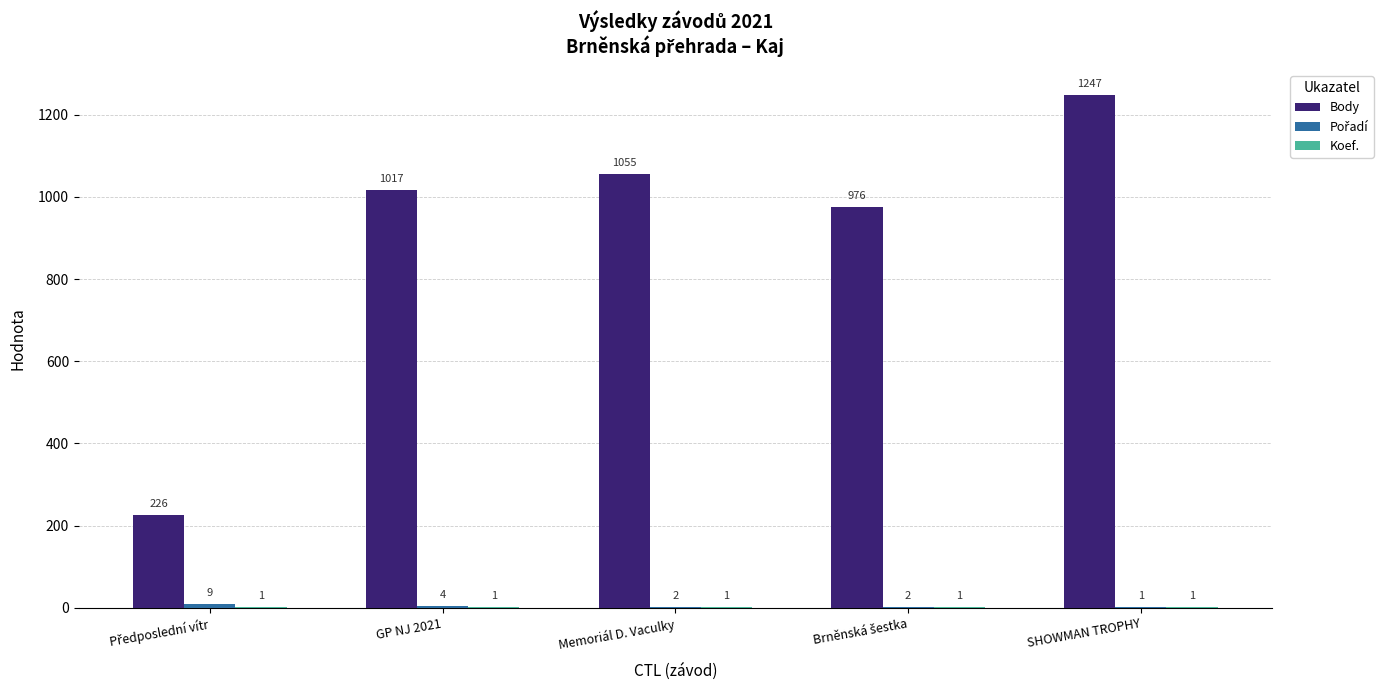

The value of Body at Memoriál D. Vaculky is 1055. True or false?

True